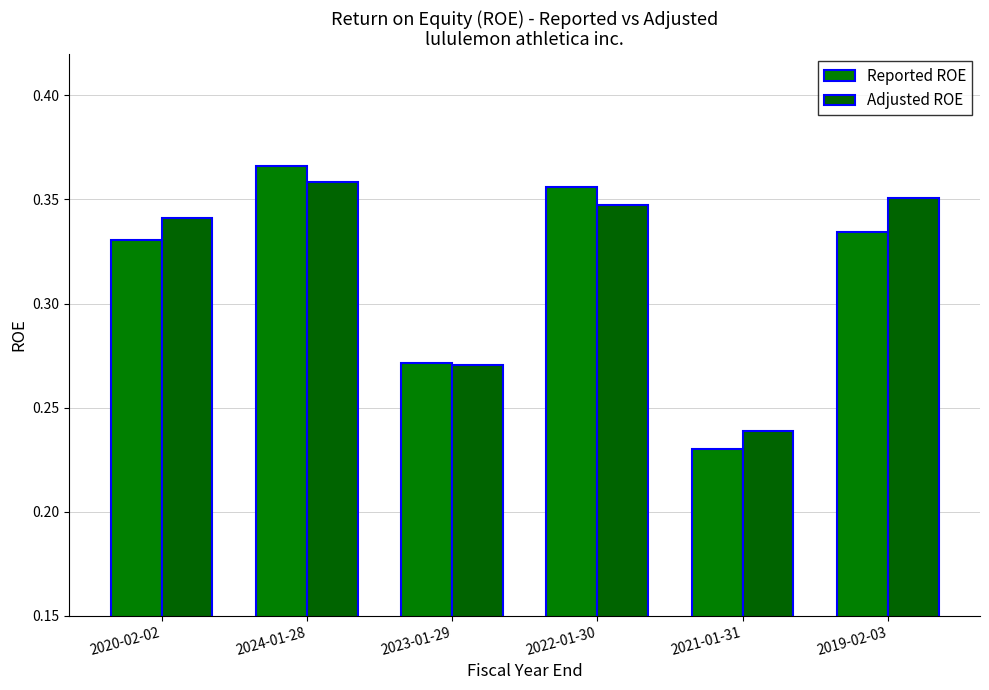

What is the total value across all series at 2024-01-28?

0.7